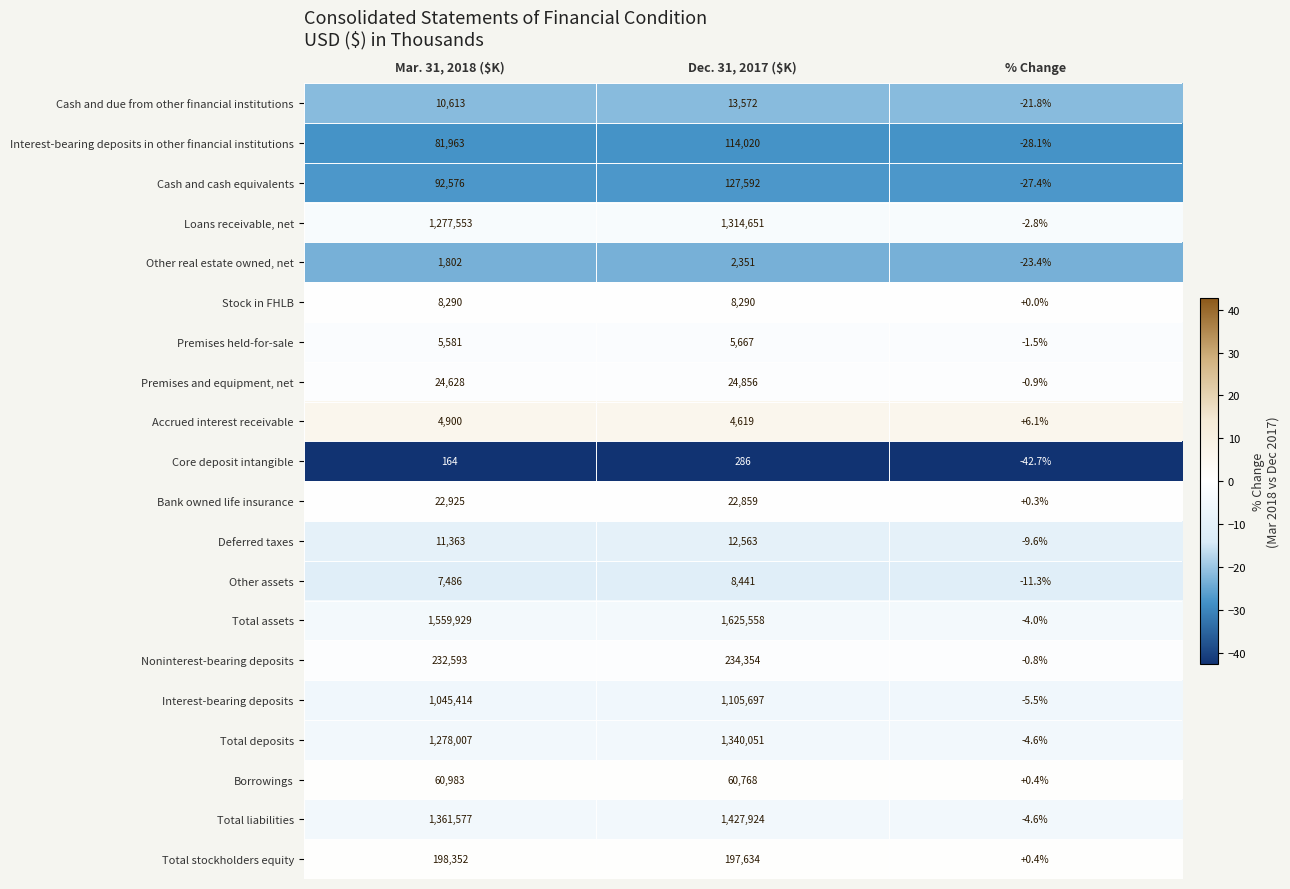

Which series has the largest range (max minus min)?

Total assets